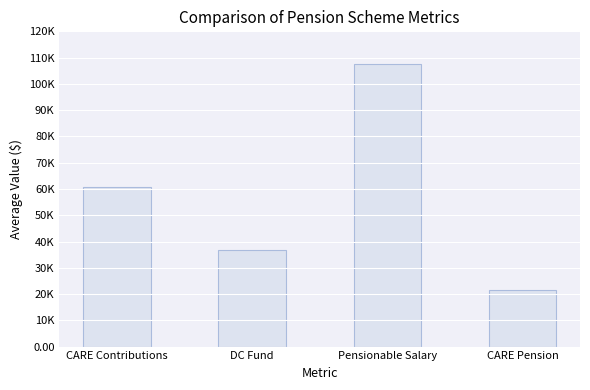

What is the average value?

56702.1